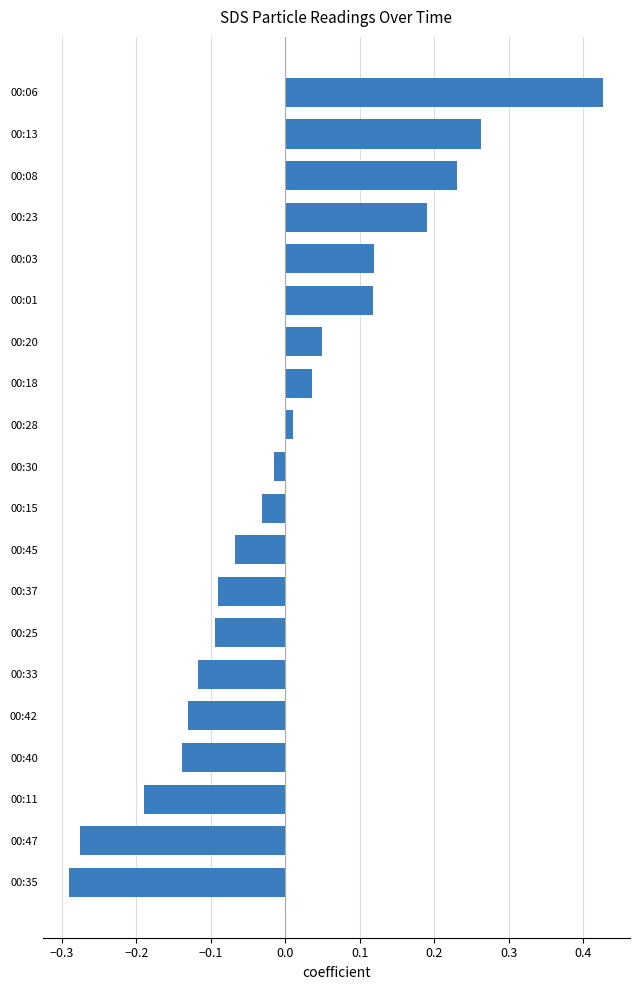

Are the bars horizontal?

Yes